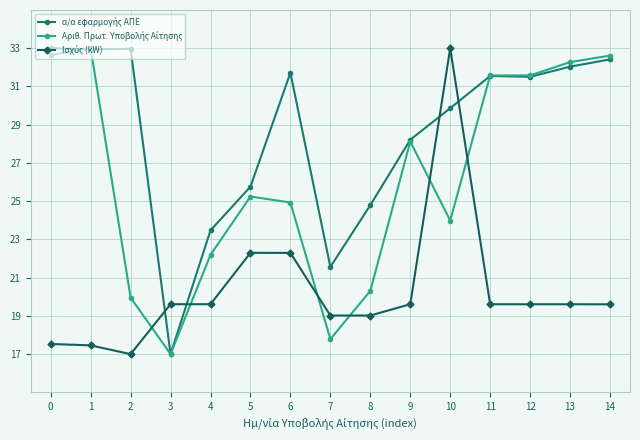

What is the spread (max minus min) of values at 9?

8.6